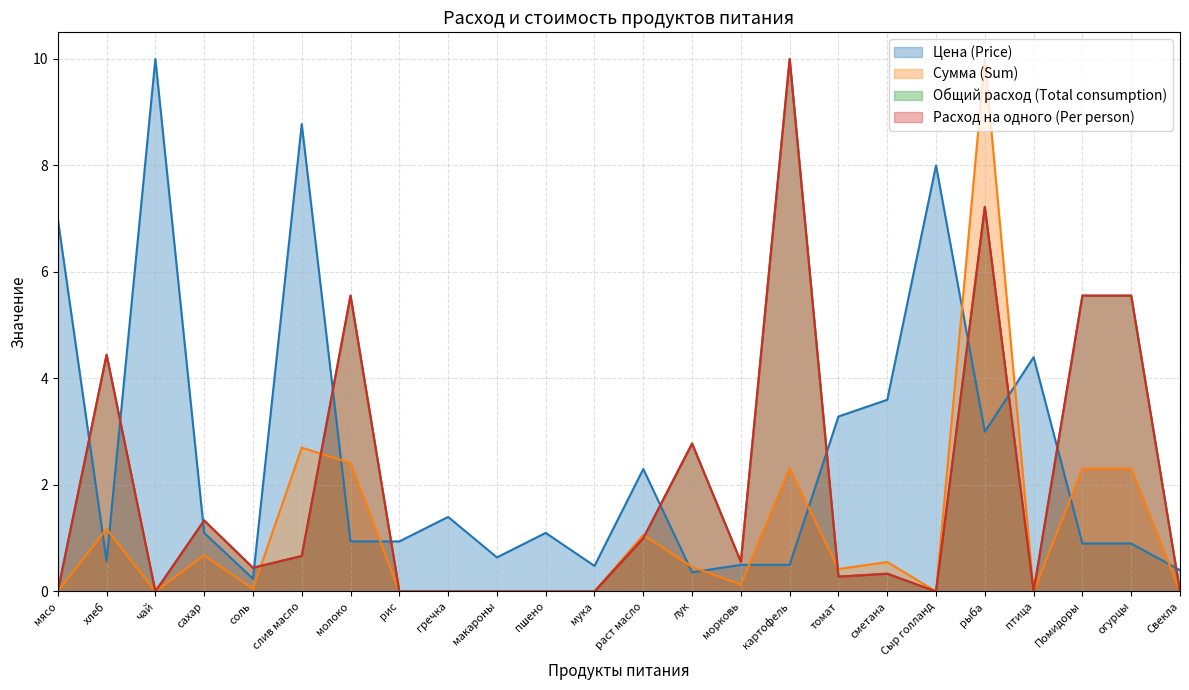

Reading left to right, list all the values displayed in this chart.

Цена (Price): мясо=7.0	хлеб=0.6	чай=10.0	сахар=1.1	соль=0.2	слив масло=8.8	молоко=0.9	рис=0.9	гречка=1.4	макароны=0.6	пшено=1.1	мука=0.5	раст масло=2.3	лук=0.4	морковь=0.5	картофель=0.5	томат=3.3	сметана=3.6	Сыр голланд=8.0	рыба=3.0	птица=4.4	Помидоры=0.9	огурцы=0.9	Свекла=0.4
Сумма (Sum): мясо=0.0	хлеб=1.2	чай=0.0	сахар=0.7	соль=0.0	слив масло=2.7	молоко=2.4	рис=0.0	гречка=0.0	макароны=0.0	пшено=0.0	мука=0.0	раст масло=1.1	лук=0.5	морковь=0.1	картофель=2.3	томат=0.4	сметана=0.6	Сыр голланд=0.0	рыба=10.0	птица=0.0	Помидоры=2.3	огурцы=2.3	Свекла=0.0
Общий расход (Total consumption): мясо=0.0	хлеб=4.4	чай=0.0	сахар=1.3	соль=0.4	слив масло=0.7	молоко=5.6	рис=0.0	гречка=0.0	макароны=0.0	пшено=0.0	мука=0.0	раст масло=1.0	лук=2.8	морковь=0.6	картофель=10.0	томат=0.3	сметана=0.3	Сыр голланд=0.0	рыба=7.2	птица=0.0	Помидоры=5.6	огурцы=5.6	Свекла=0.0
Расход на одного (Per person): мясо=0.0	хлеб=4.4	чай=0.0	сахар=1.3	соль=0.4	слив масло=0.7	молоко=5.6	рис=0.0	гречка=0.0	макароны=0.0	пшено=0.0	мука=0.0	раст масло=1.0	лук=2.8	морковь=0.6	картофель=10.0	томат=0.3	сметана=0.3	Сыр голланд=0.0	рыба=7.2	птица=0.0	Помидоры=5.6	огурцы=5.6	Свекла=0.0